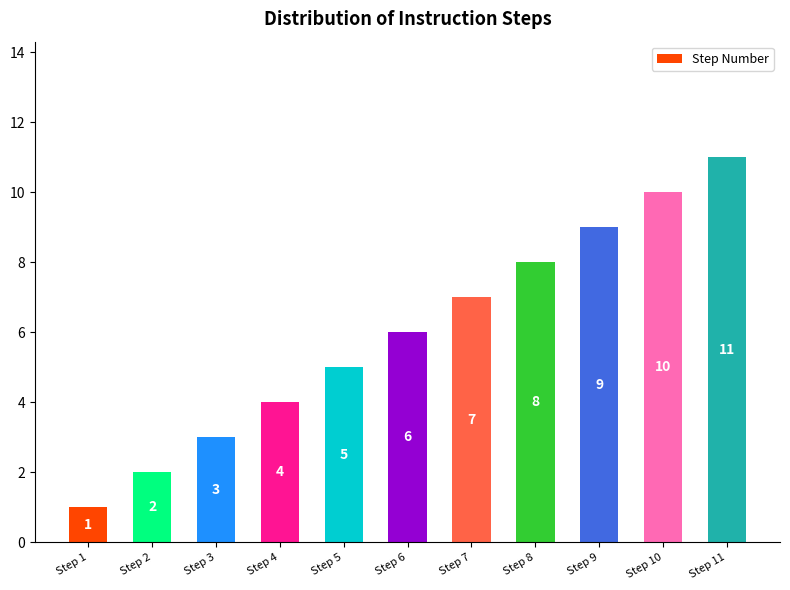

At which category does the chart reach its peak across all series?

Step 11